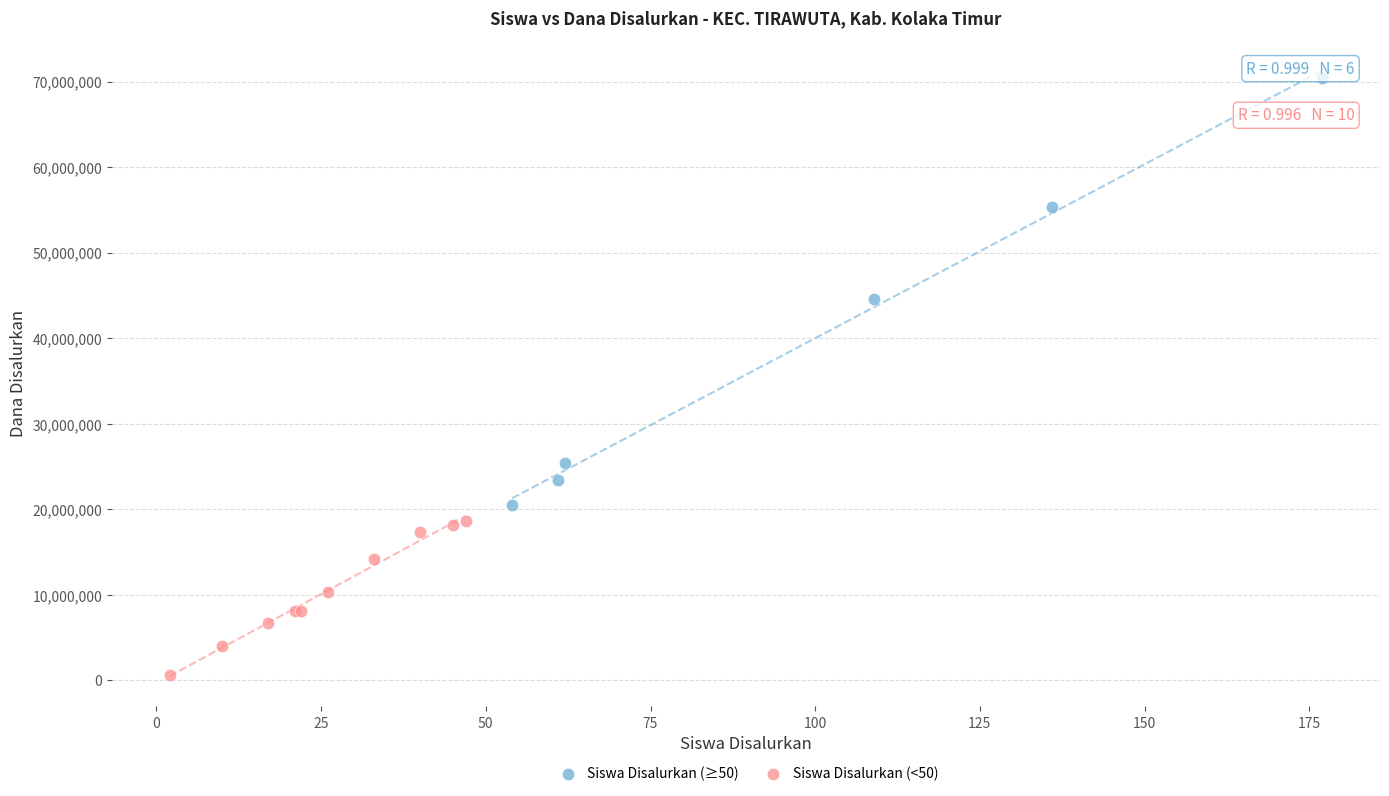

Which series has the widest spread of Y values?

Siswa Disalurkan (≥50)